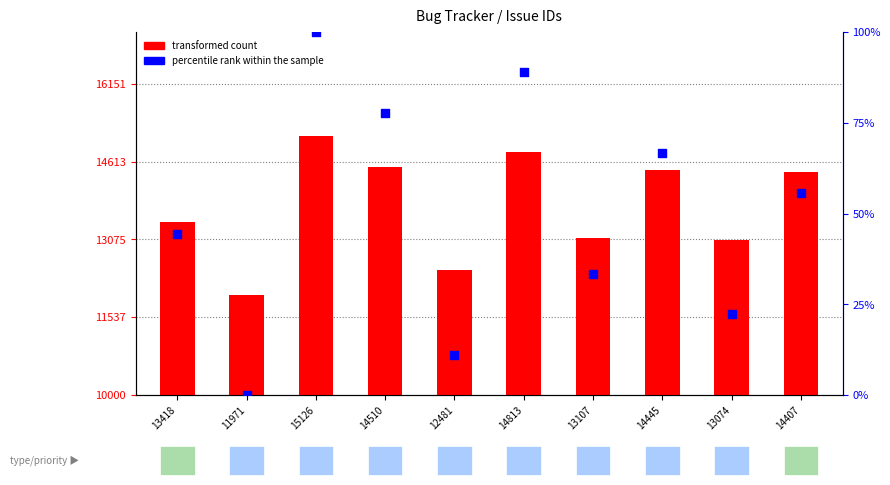

Which series reaches the minimum Y coordinate?

percentile rank within the sample